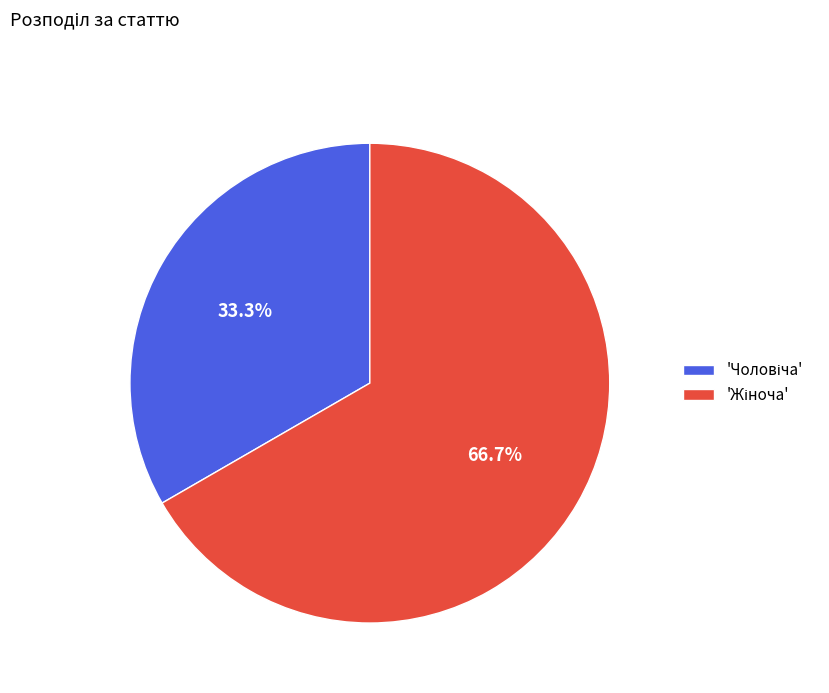

Is there any slice that represents more than half of the pie?

Yes